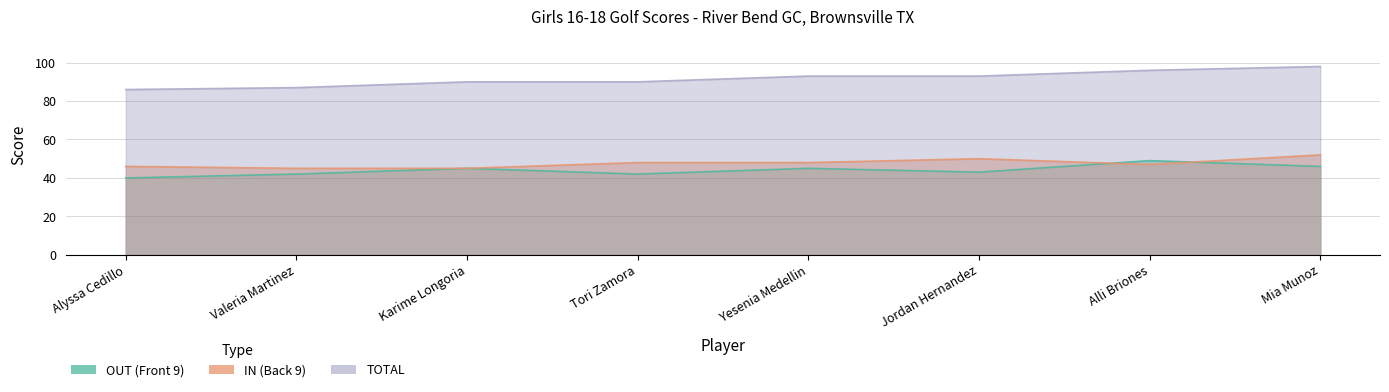

How many data points in TOTAL are less than 93?

4